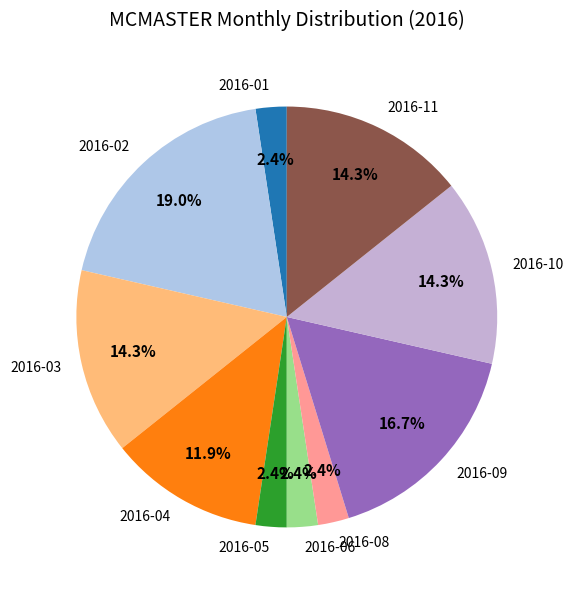

Do 2016-10 and 2016-03 together represent more than half of the pie?

No